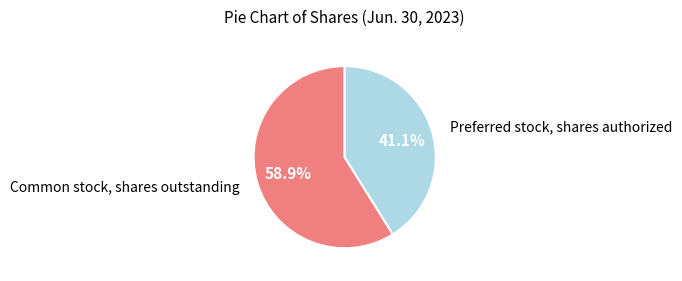

Is there any slice that represents more than half of the pie?

Yes